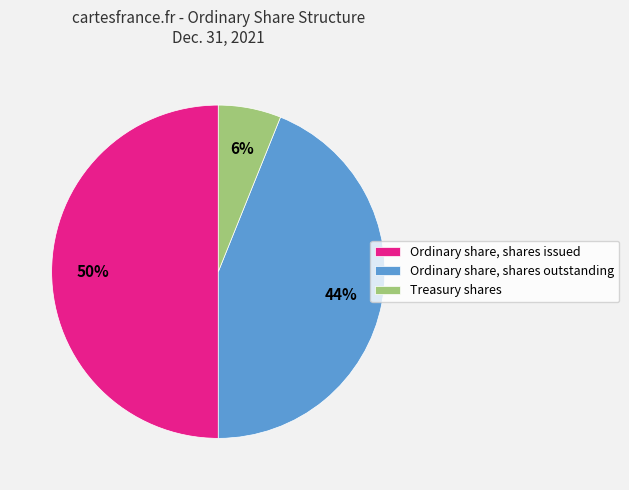

What is the ratio of the value at Ordinary share, shares issued to the value at Ordinary share, shares outstanding?

1.1